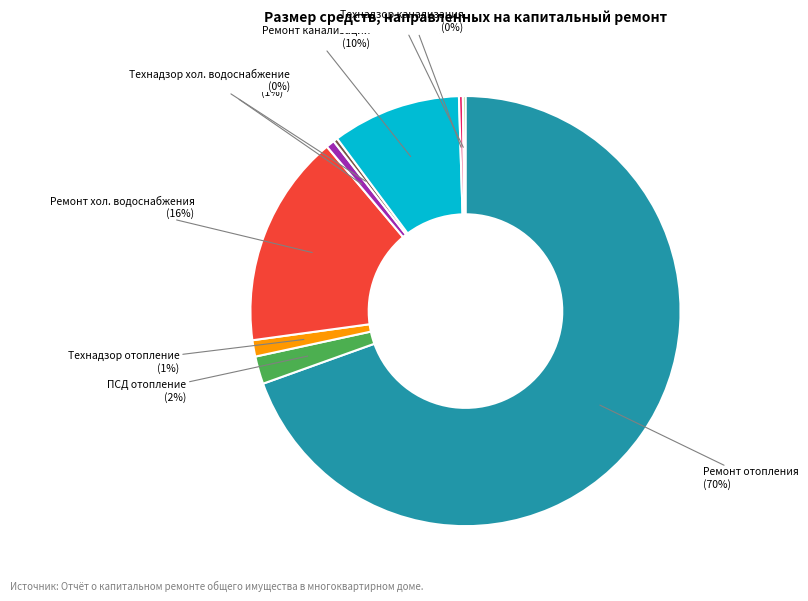

To the nearest percent, what is the average slice percentage?

11%